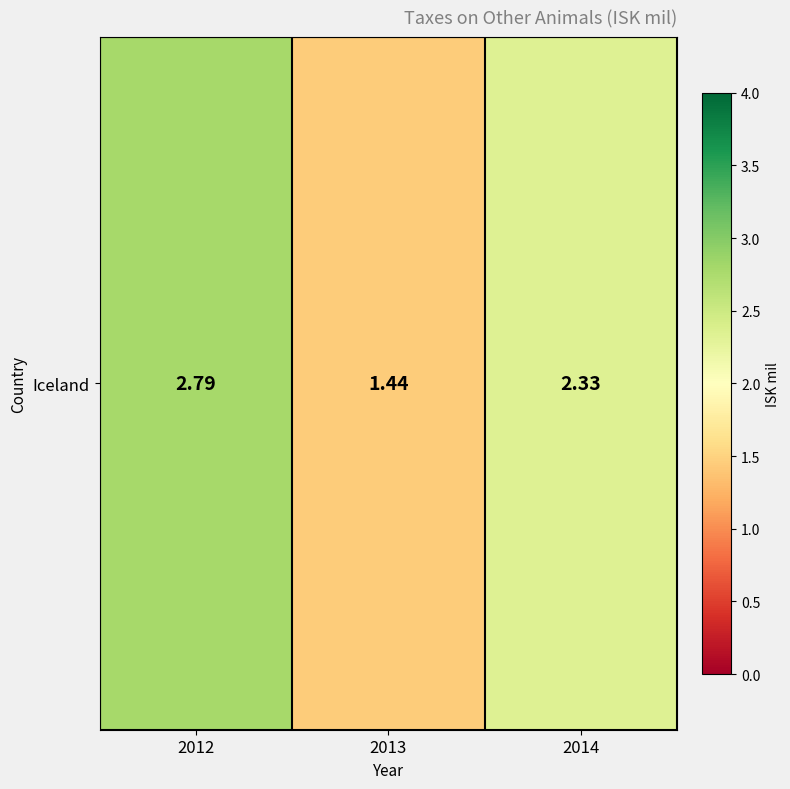

Read the value at 2013.

1.4